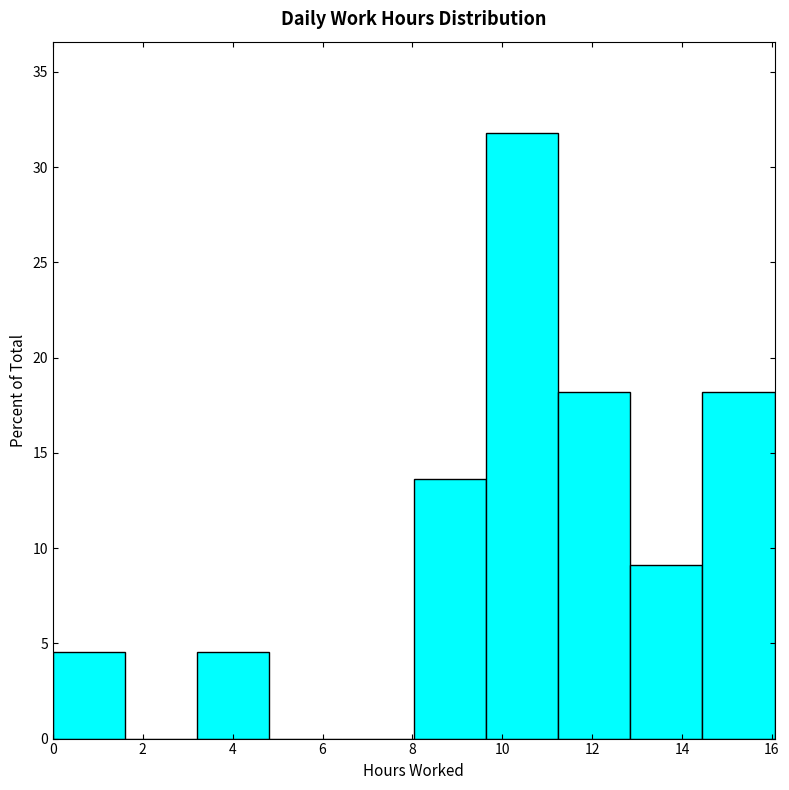

Reading left to right, transcribe this chart: for each bar, give the range it covers on the x-axis and its height. Neither the bar edges nor the heights are printed on the chart, so give them approximately, as read against the axes.

0.0 to 1.6: 4.5
1.6 to 3.2: 0
3.2 to 4.8: 4.5
4.8 to 6.4: 0
6.4 to 8.0: 0
8.0 to 9.6: 13.5
9.6 to 11.2: 32.0
11.2 to 12.8: 18.0
12.8 to 14.4: 9.0
14.4 to 16.0: 18.0